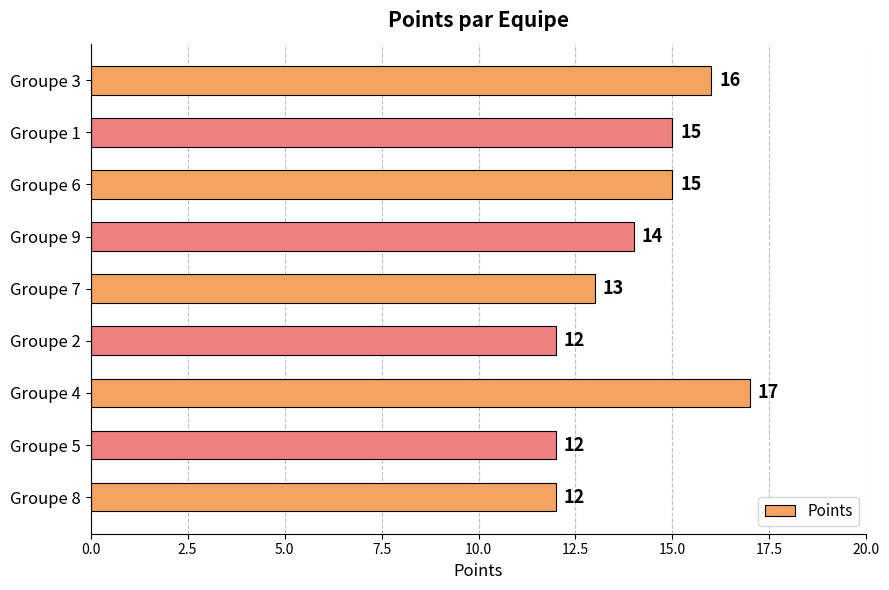

What is the change in value from Groupe 7 to Groupe 4?

+4